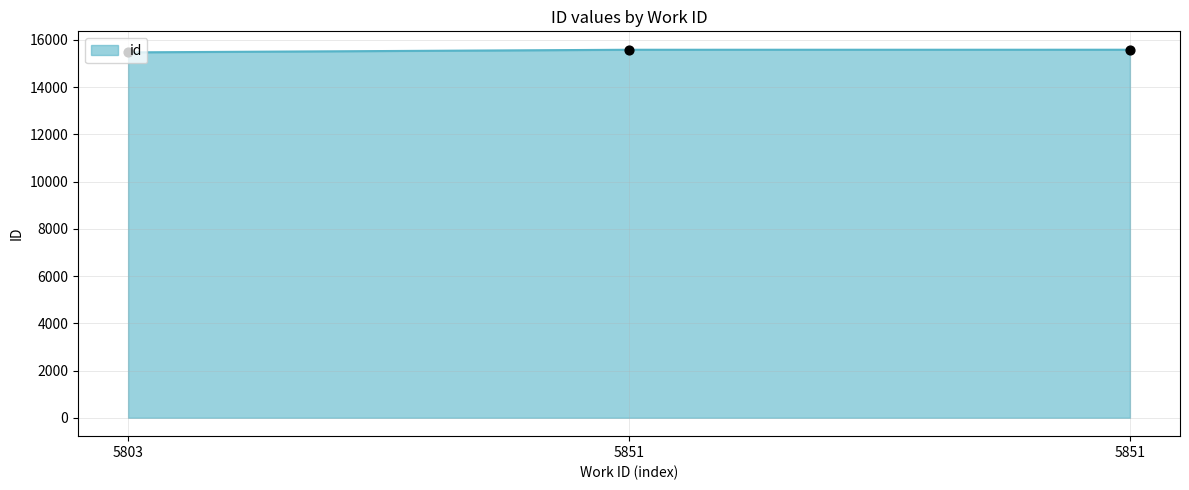

Which has a higher value, 5851 or 5851?

5851